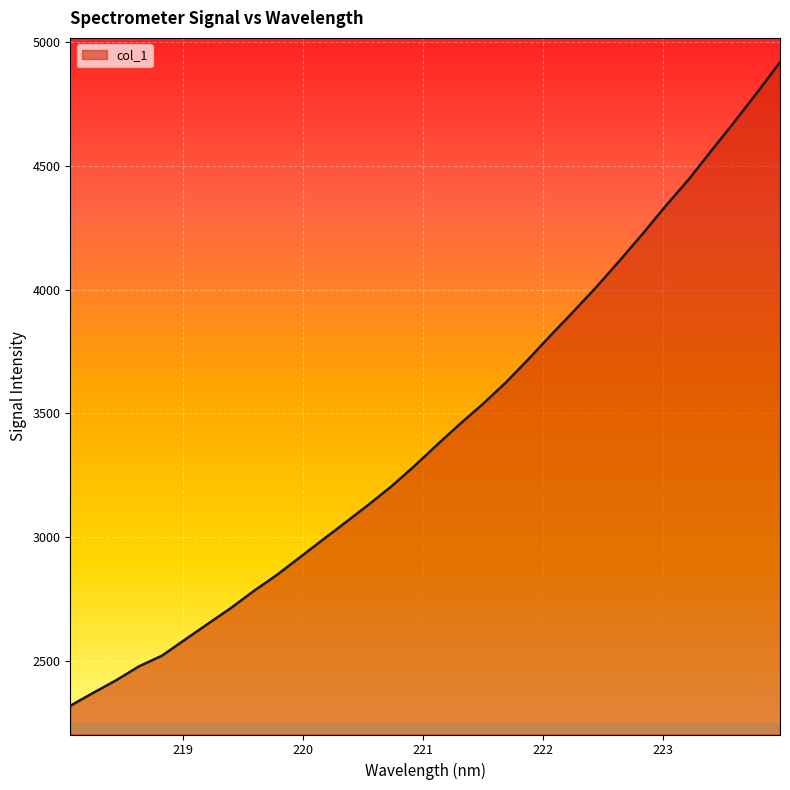

What is the minimum value shown in the chart?

2320.5